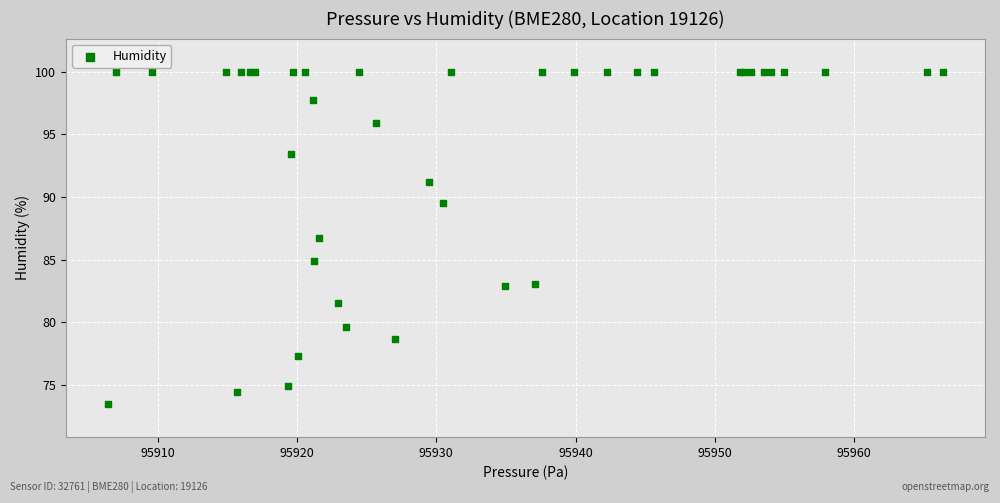

What Y value in the scatter plot is closest to 86?

86.7